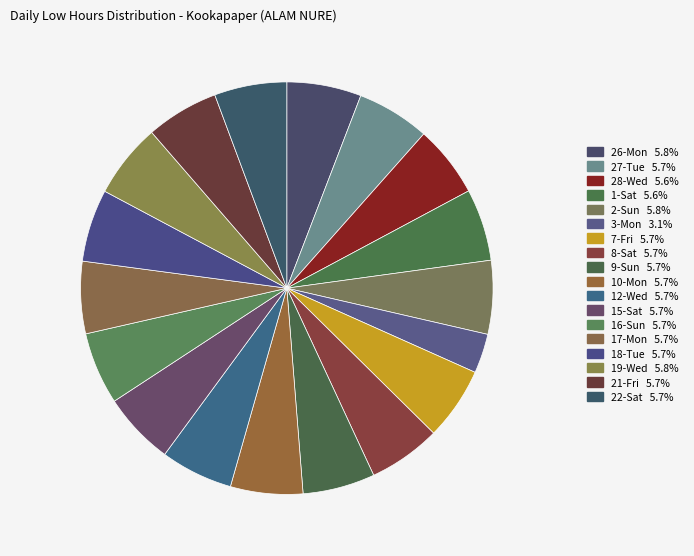

What is the smallest slice in the pie chart?

3-Mon